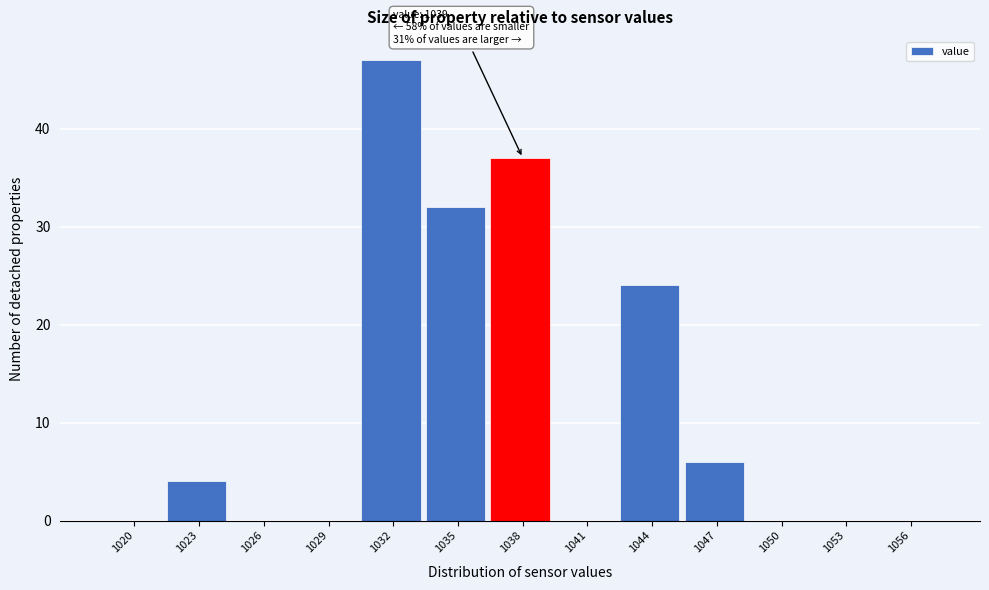

Reading right to left, extract all data points from this chart.

1056=0	1053=0	1050=0	1047=6	1044=24	1041=0	1038=37	1035=32	1032=47	1029=0	1026=0	1023=4	1020=0